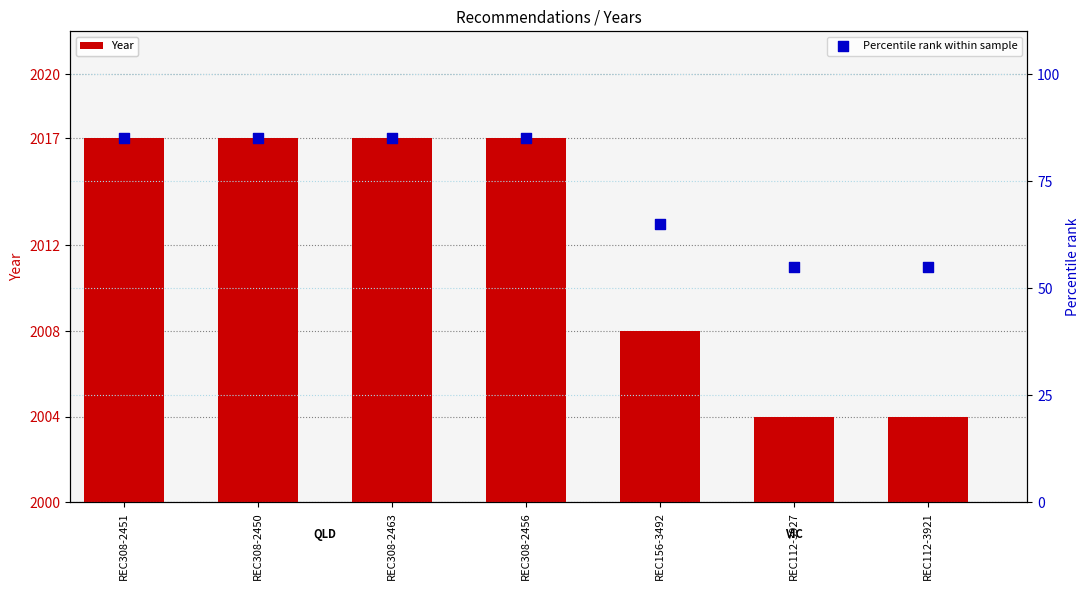

What is the total value across all series at REC156-3492?

2073